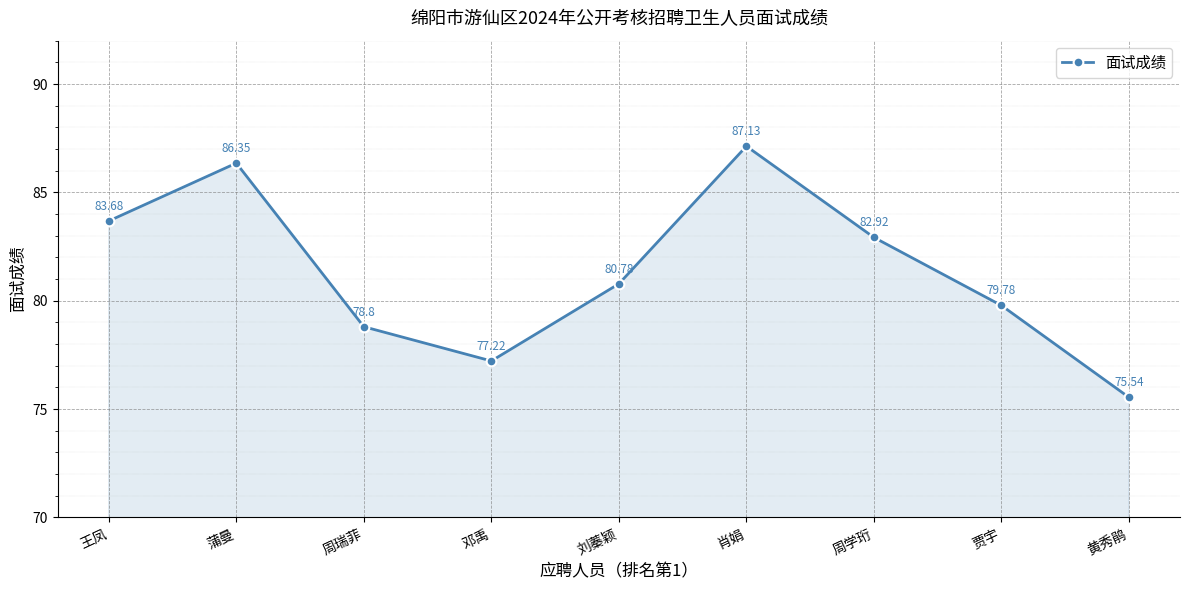

Rank the categories by value from highest to lowest.

肖娟, 蒲曼, 王凤, 周学珩, 刘蓁颖, 贾宇, 周瑞菲, 邓禹, 黄秀鹃